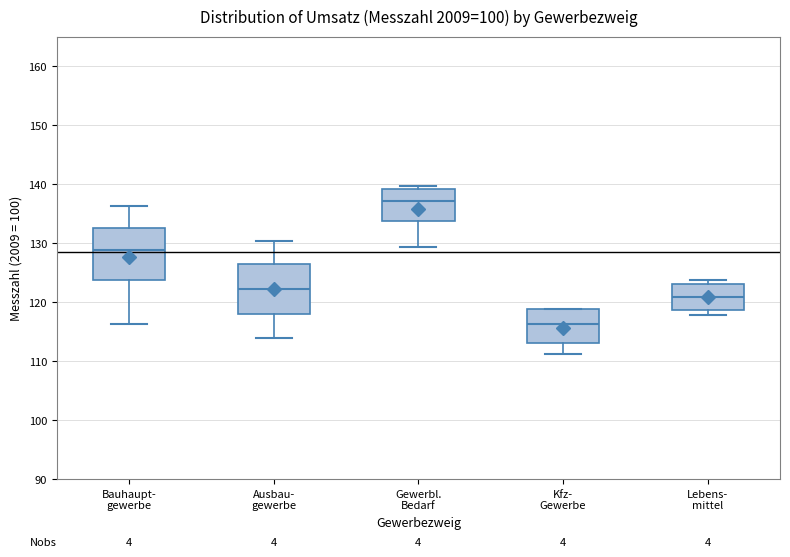

Reading left to right, read every box against the y-axis: the position of its median line, the range the box covers, and the ends of its whiskers. The values are not printed on the chart, so give them approximately, as read against the axis.

Bauhaupt- gewerbe: median 129, box 124 to 133, whiskers 116 to 136
Ausbau- gewerbe: median 122, box 118 to 126, whiskers 114 to 130
Gewerbl. Bedarf: median 137, box 134 to 139, whiskers 129 to 140
Kfz- Gewerbe: median 116, box 113 to 119, whiskers 111 to 119
Lebens- mittel: median 121, box 119 to 123, whiskers 118 to 124